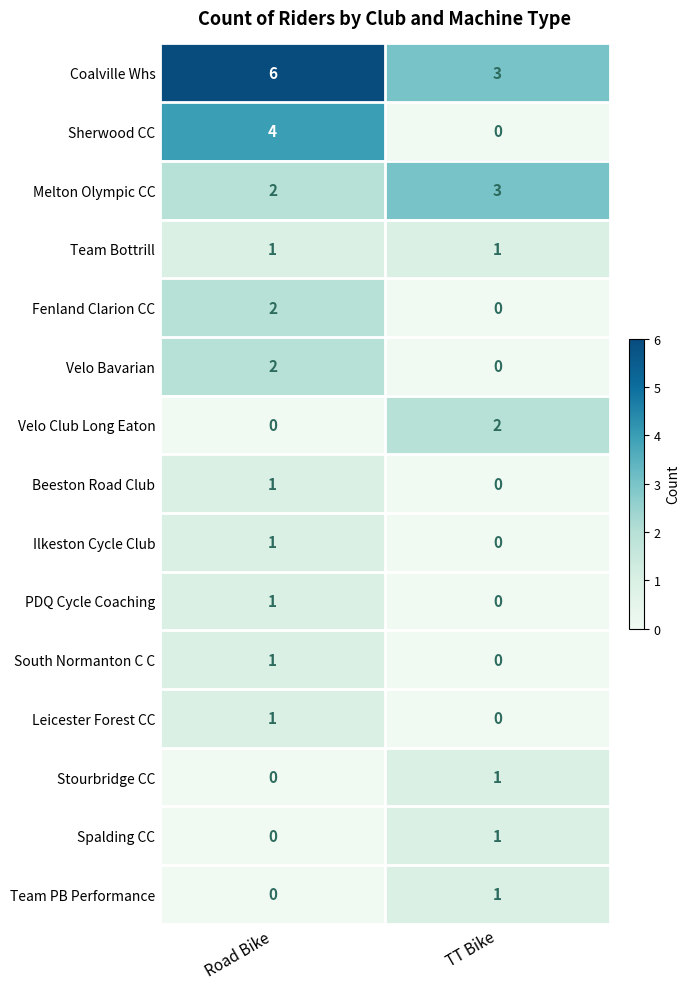

Which series changed the most between Road Bike and TT Bike?

Sherwood CC